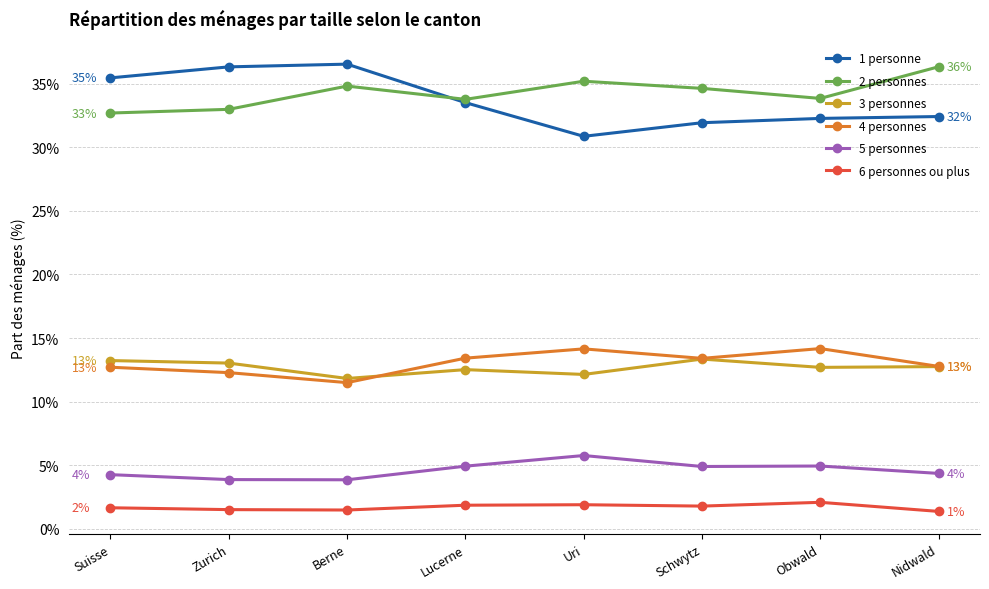

What is the sum of the 6 personnes ou plus values at Uri and Schwytz?

3.7